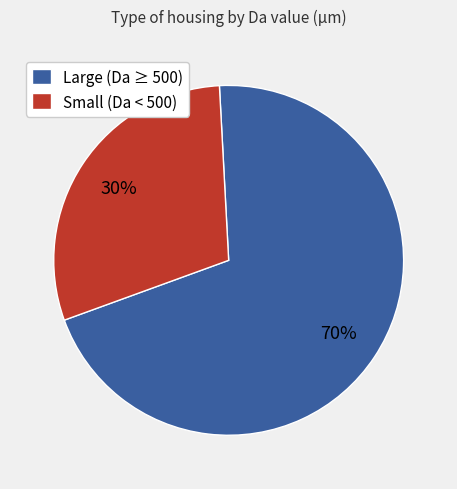

What is the largest slice in the pie chart?

Large (Da ≥ 500)